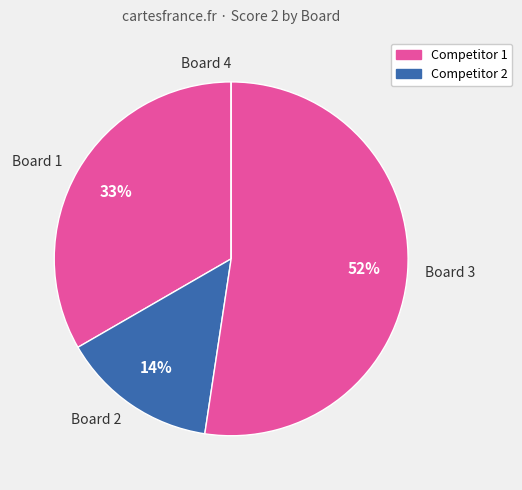

What is the largest slice in the pie chart?

Board 3